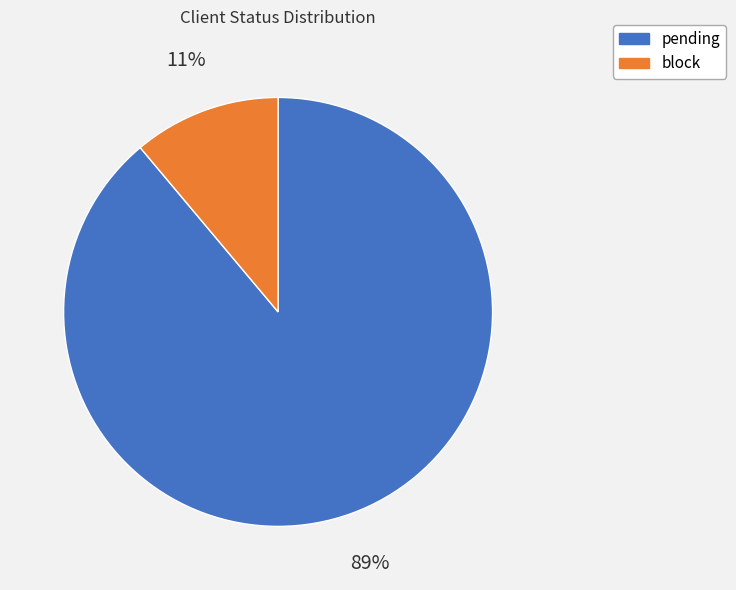

Is the sum of block and pending greater than half?

Yes